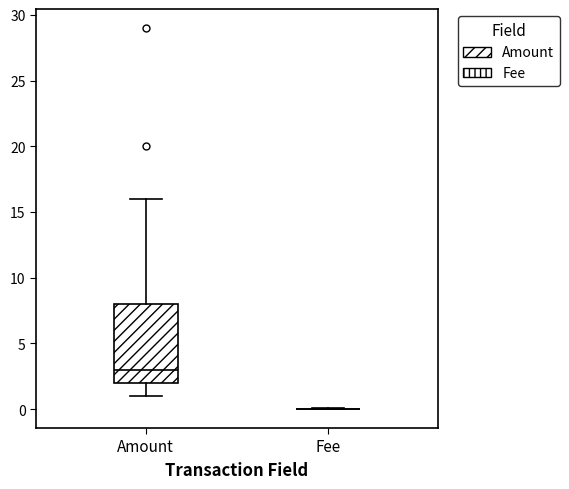

Which box is the tallest, from its lower edge to its upper edge?

Amount